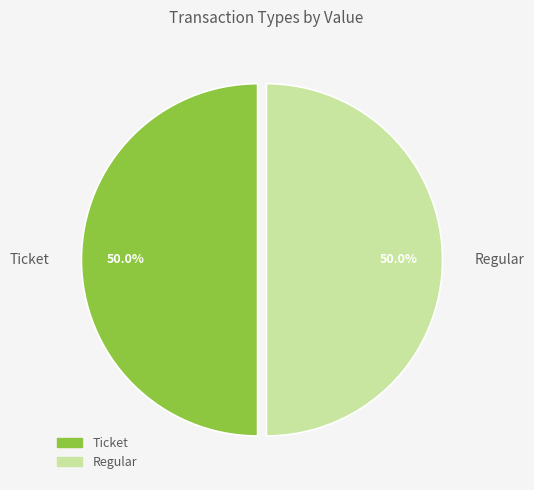

To the nearest percent, what portion does Regular represent?

50%